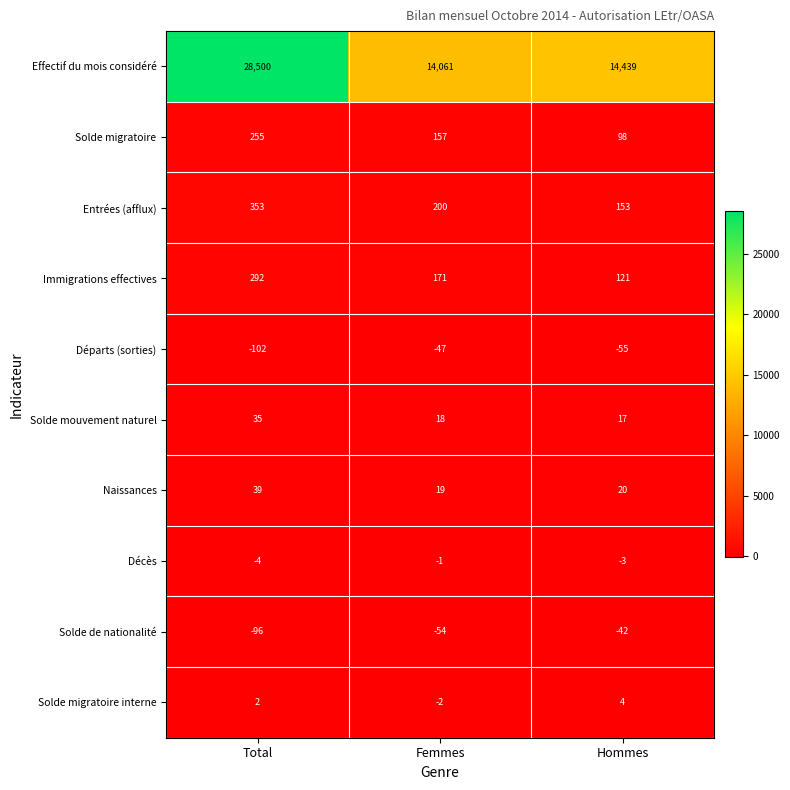

Rank the series at Total from lowest to highest value.

Départs (sorties), Solde de nationalité, Décès, Solde migratoire interne, Solde mouvement naturel, Naissances, Solde migratoire, Immigrations effectives, Entrées (afflux), Effectif du mois considéré